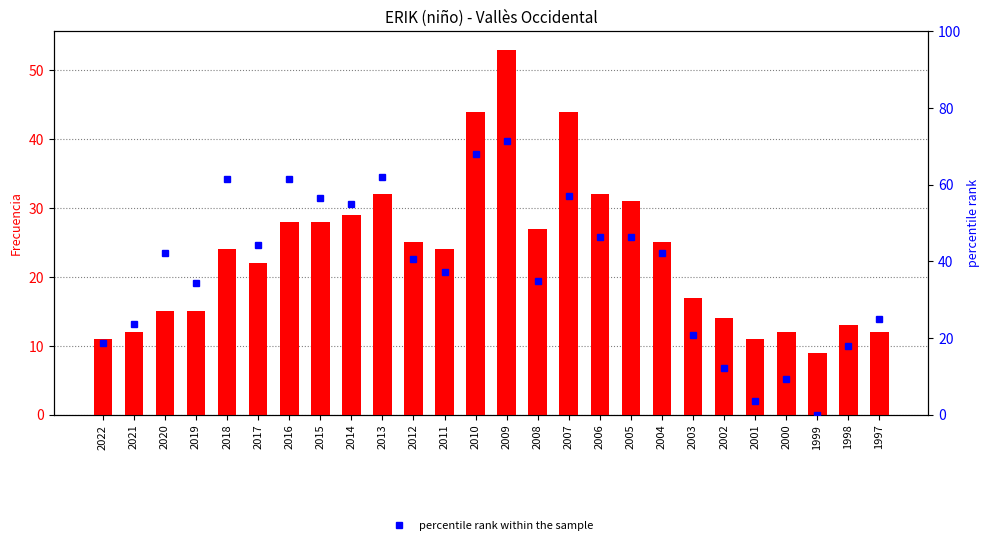

Read the Frecuencia value at 2002.

14.0